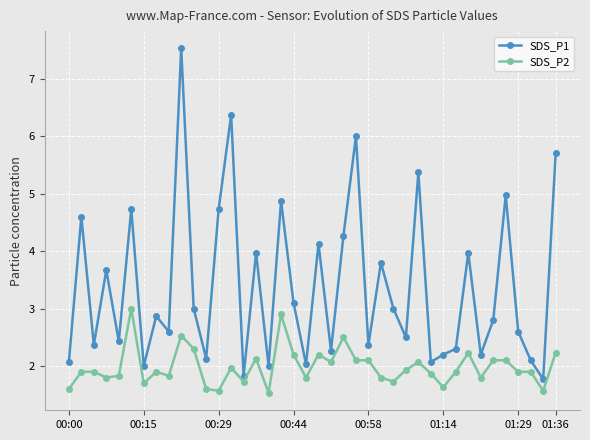

What is the lowest value of the SDS_P2 series?

1.5